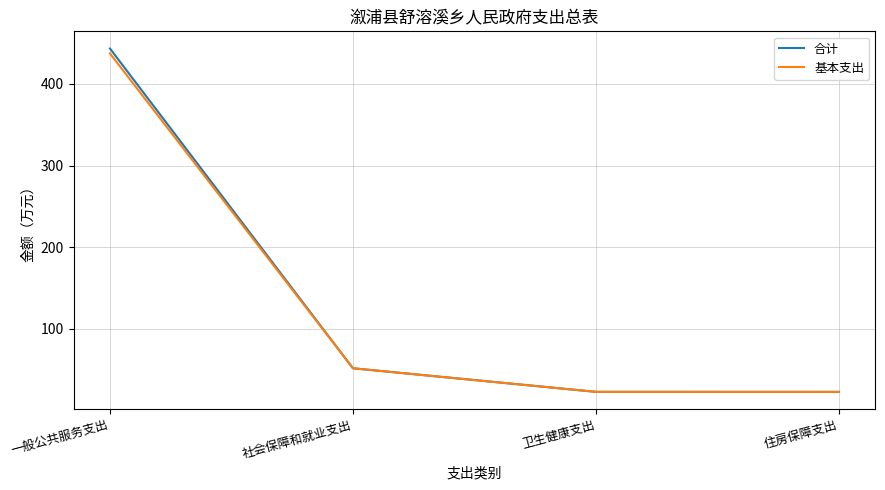

How many distinct data groups are displayed?

2